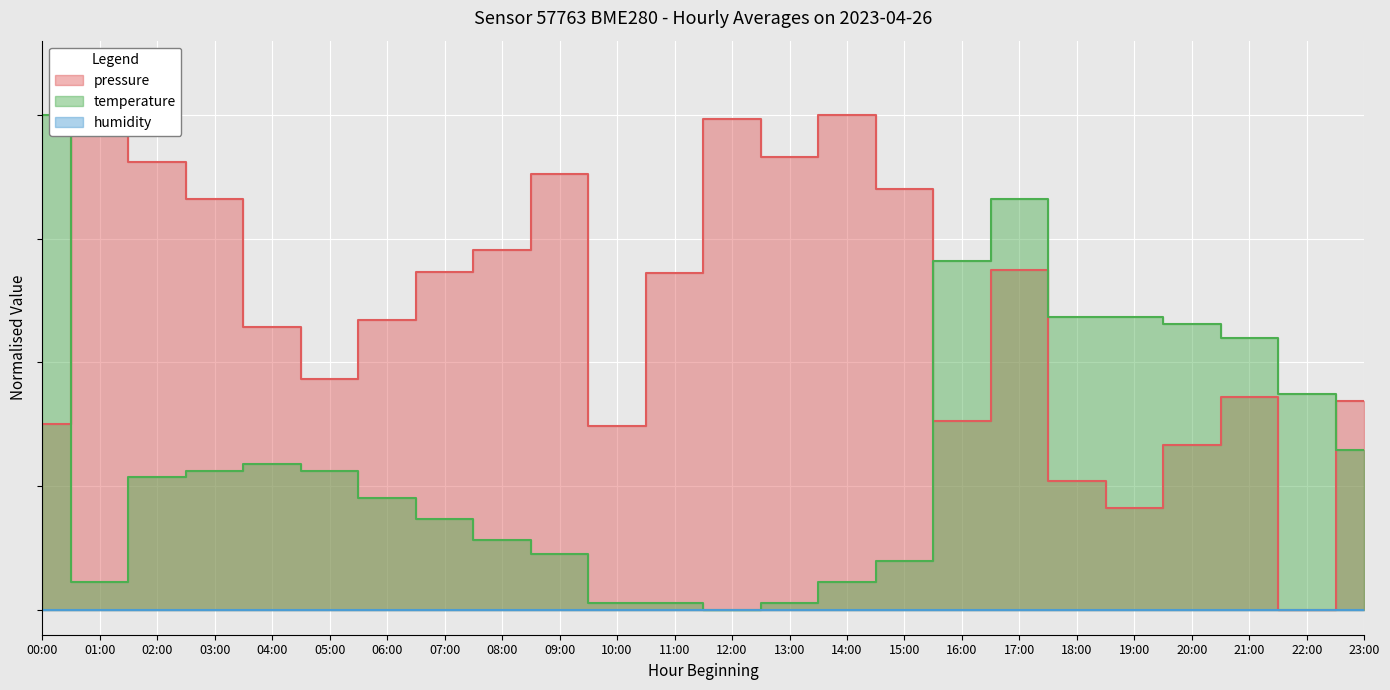

What is the difference between the maximum and minimum values in the pressure series?

1.0